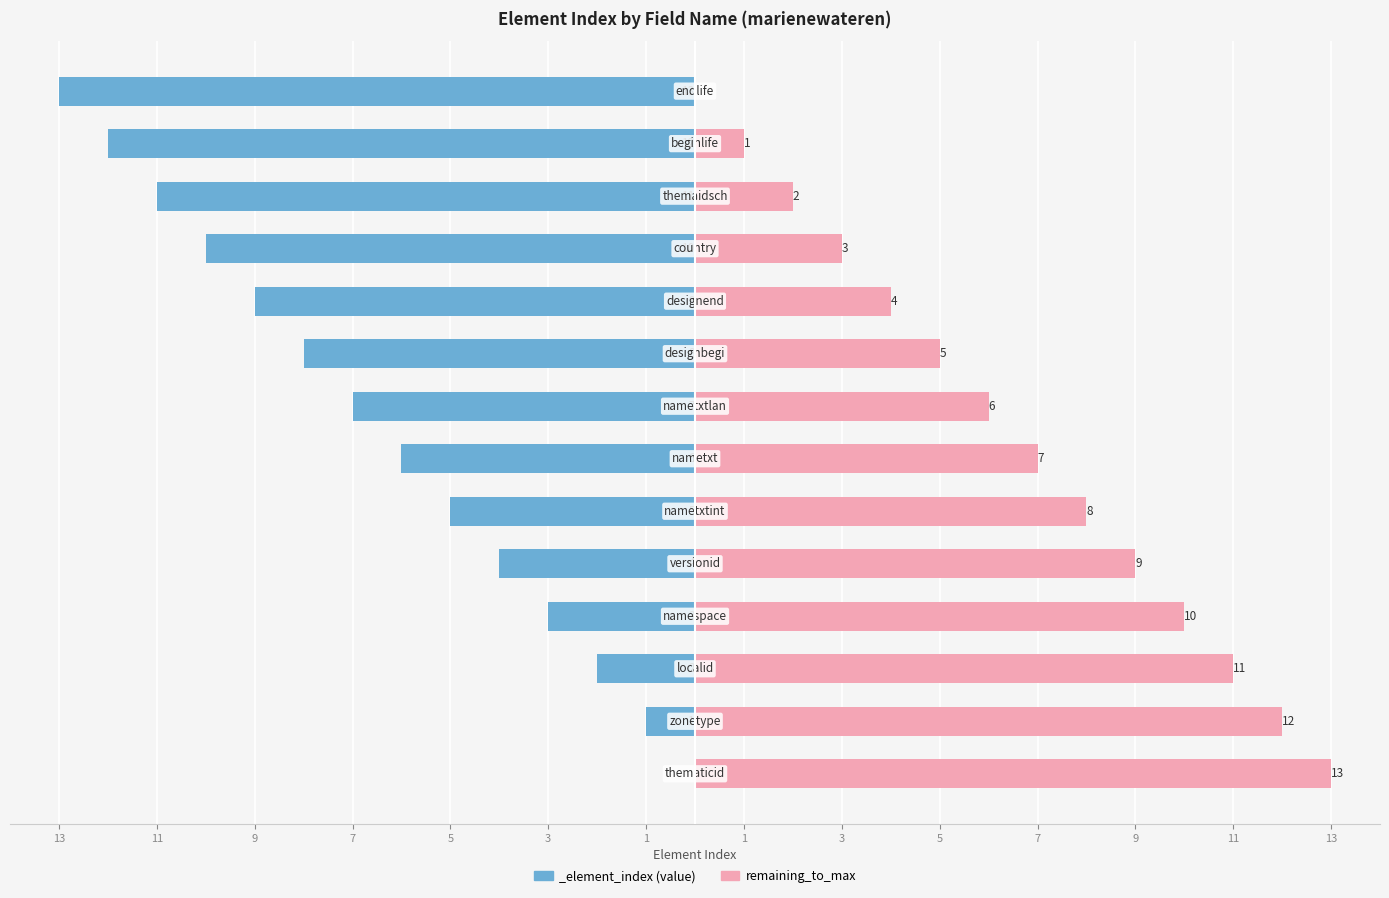

Are the bars horizontal?

Yes